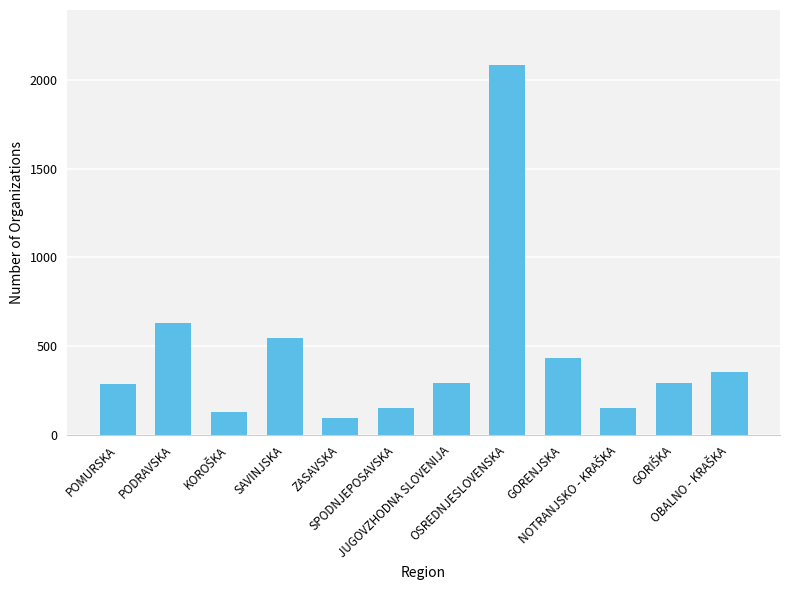

Which has a higher value, ZASAVSKA or PODRAVSKA?

PODRAVSKA